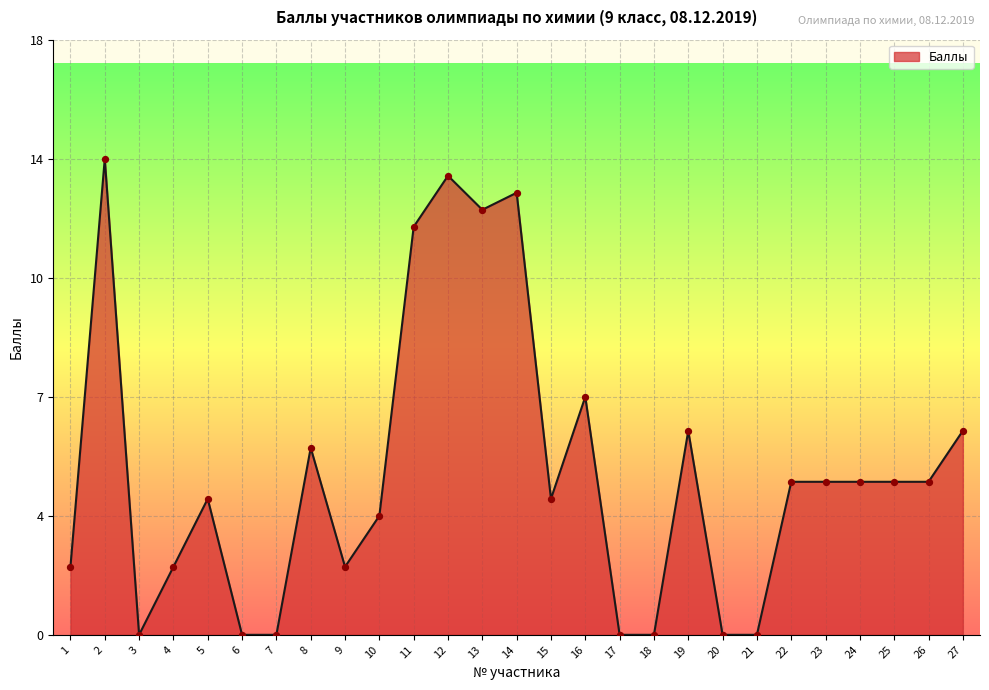

Does the chart have visible grid lines?

Yes